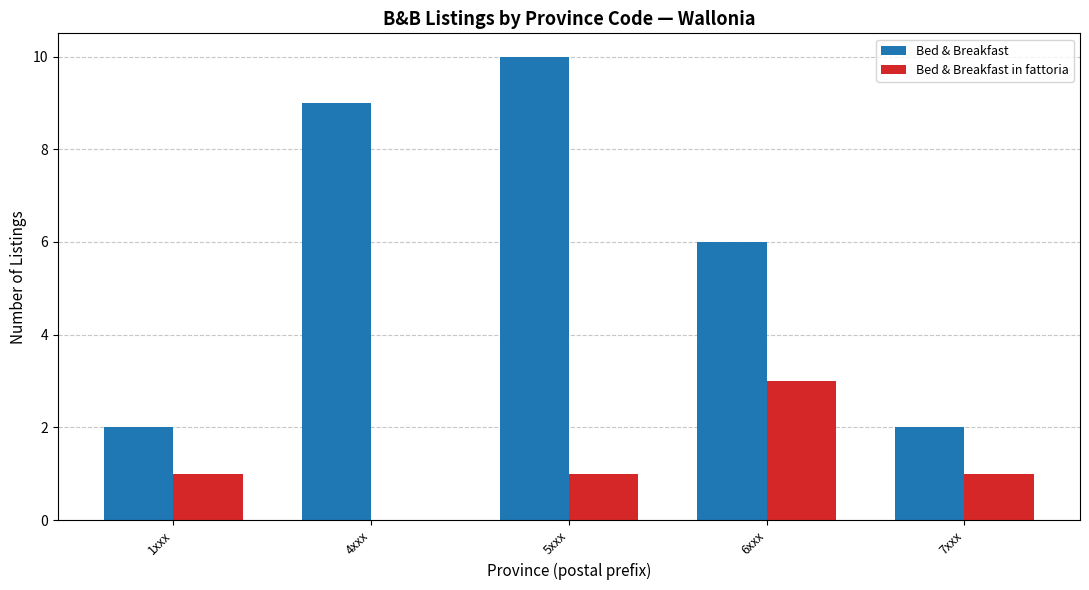

What value does the Bed & Breakfast series have at 4xxx?

9